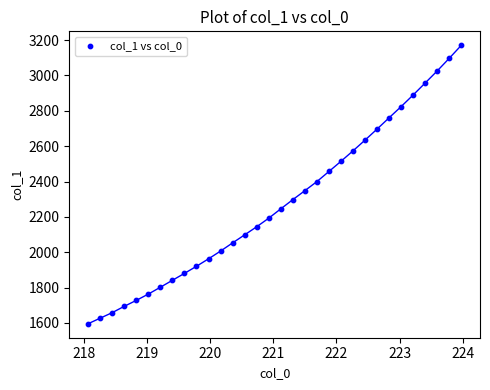

What is the range of Y values (max minus min)?

1576.2